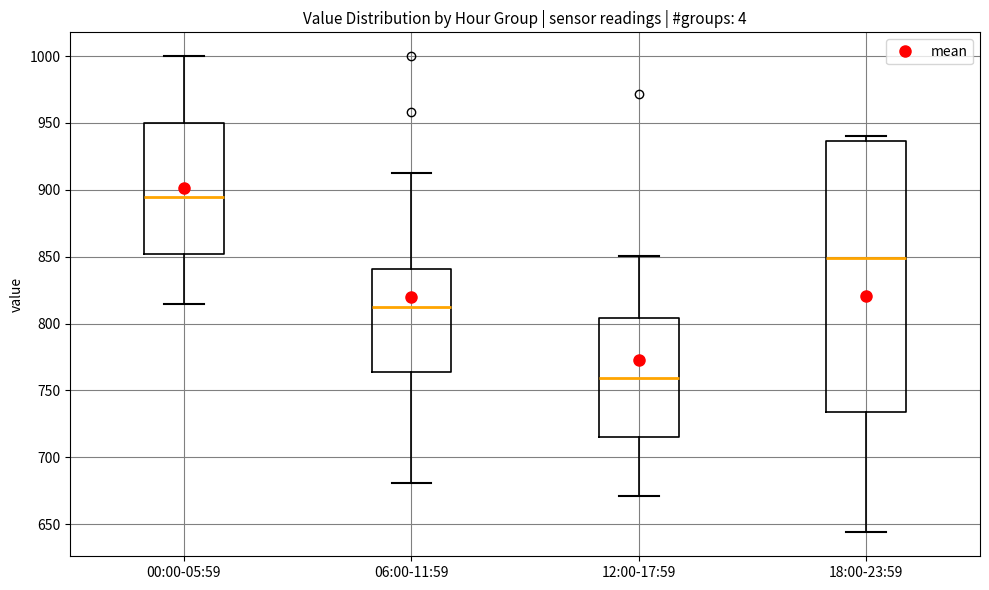

Which box's median line is the highest?

00:00-05:59